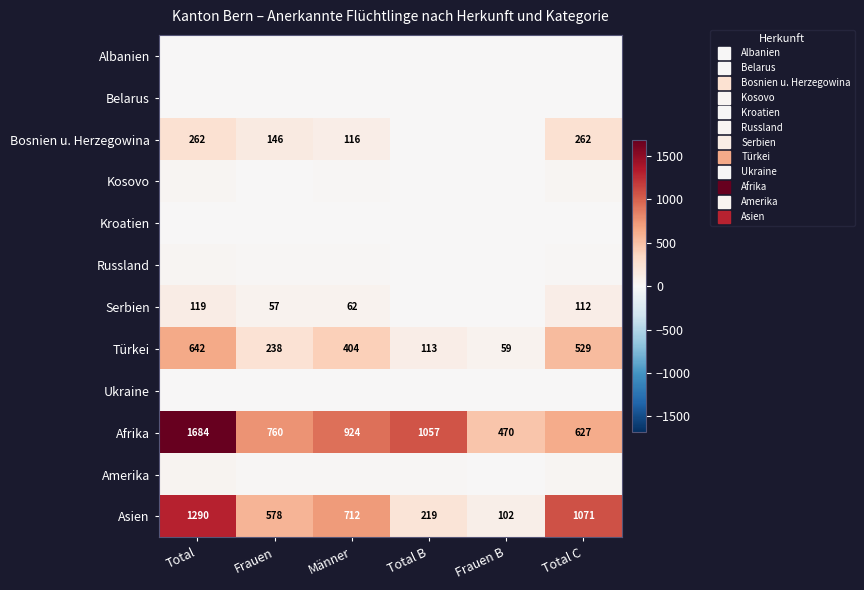

Is the value of Türkei at Total greater than the value of Ukraine at Total C?

Yes